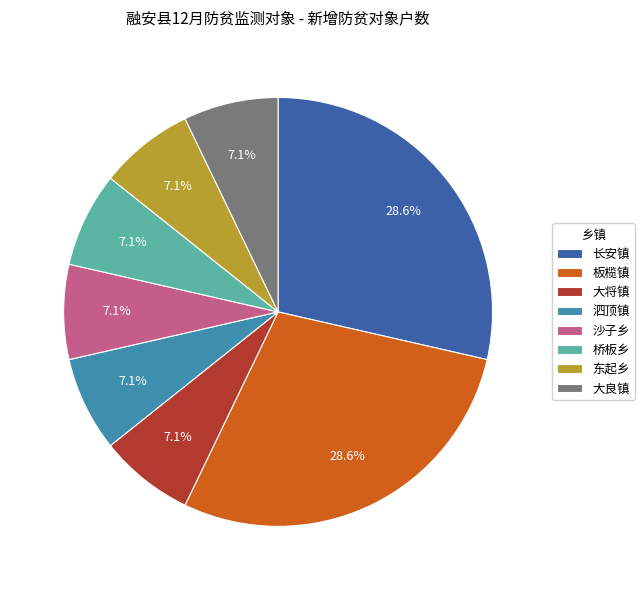

Does 东起乡 account for over 50% of the chart?

No